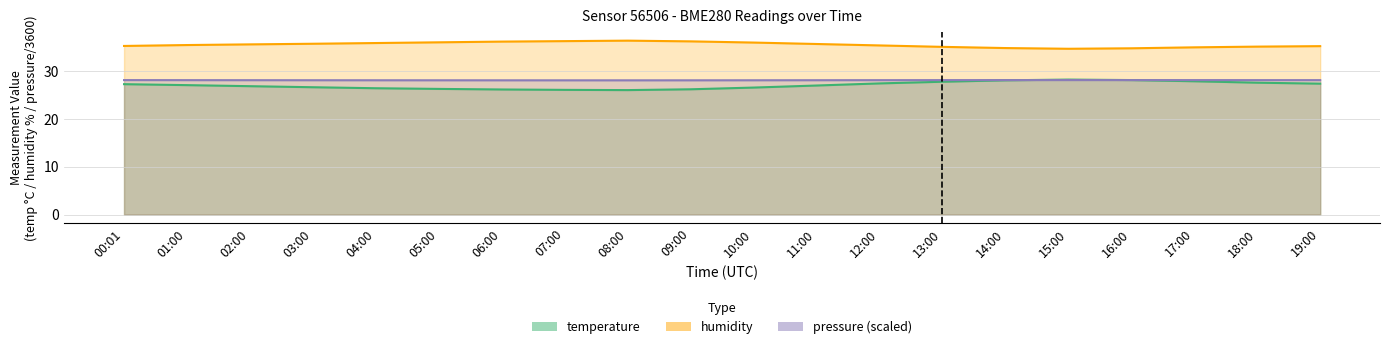

How many values in the temperature series exceed 27?

11